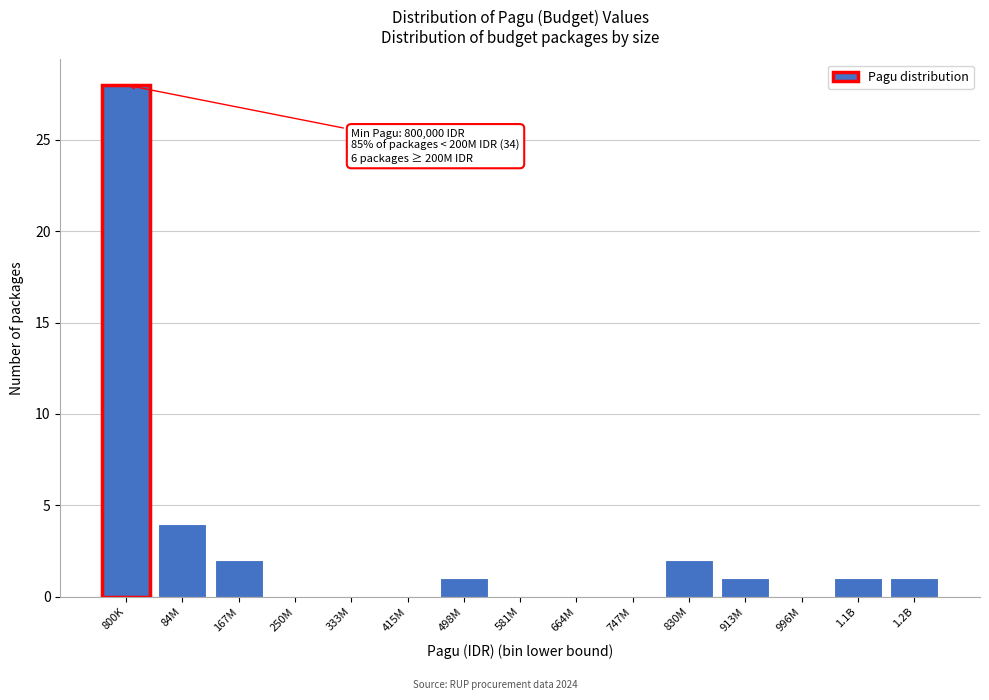

Reading left to right, transcribe all the data shown in this chart.

800K=28	84M=4	167M=2	250M=0	333M=0	415M=0	498M=1	581M=0	664M=0	747M=0	830M=2	913M=1	996M=0	1.1B=1	1.2B=1